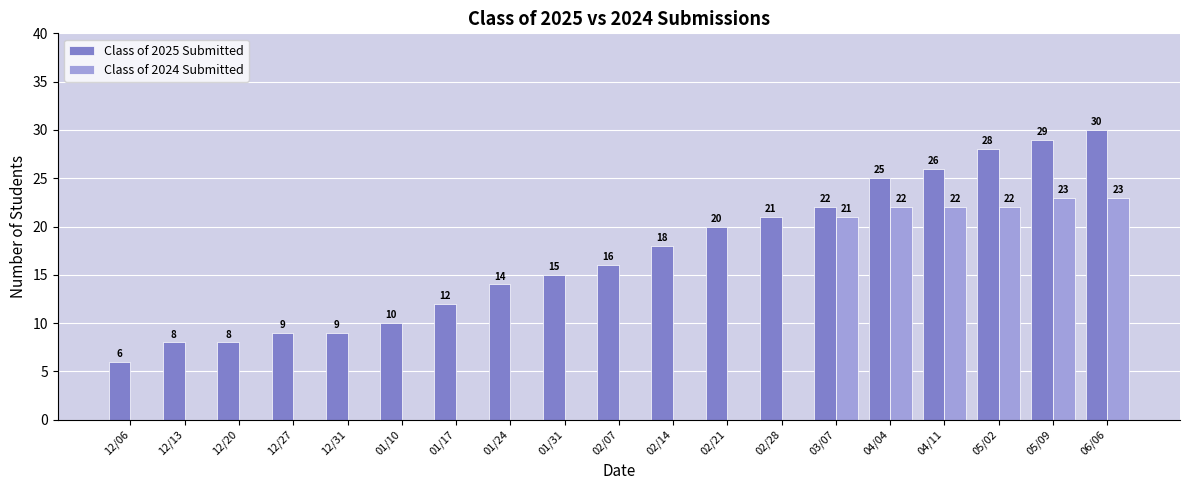

At which label does Class of 2025 Submitted reach its peak?

06/06